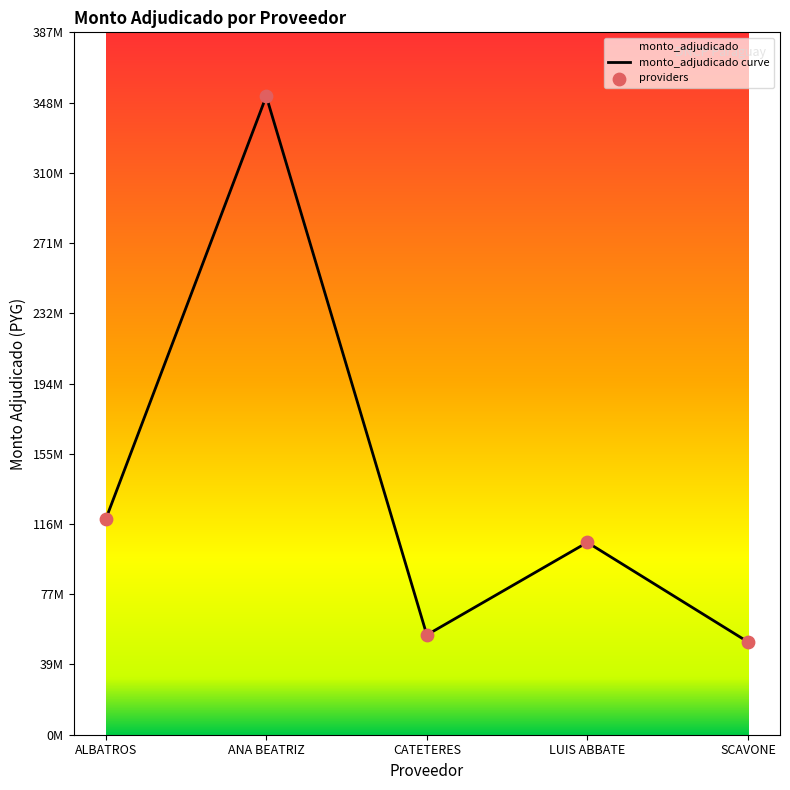

Between SCAVONE and ANA BEATRIZ, which is larger?

ANA BEATRIZ